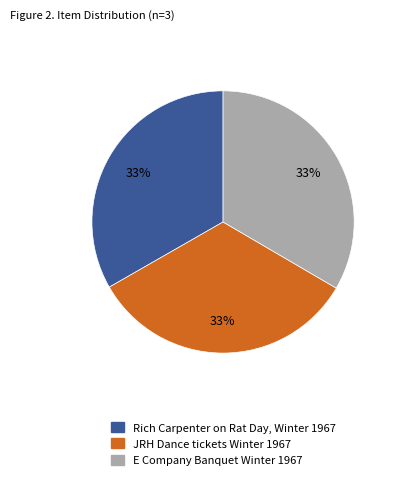

True or false: E Company Banquet Winter 1967 accounts for 19% of the total.

False